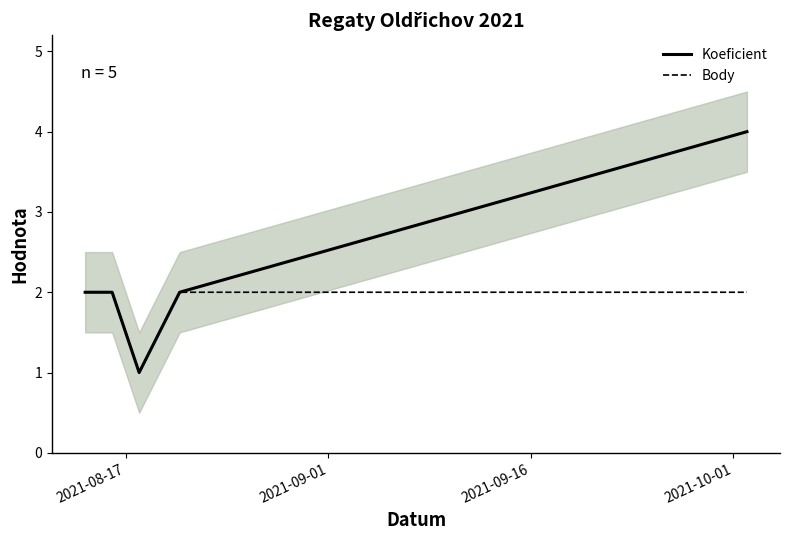

What are all the series names shown in the legend?

Koeficient, Body